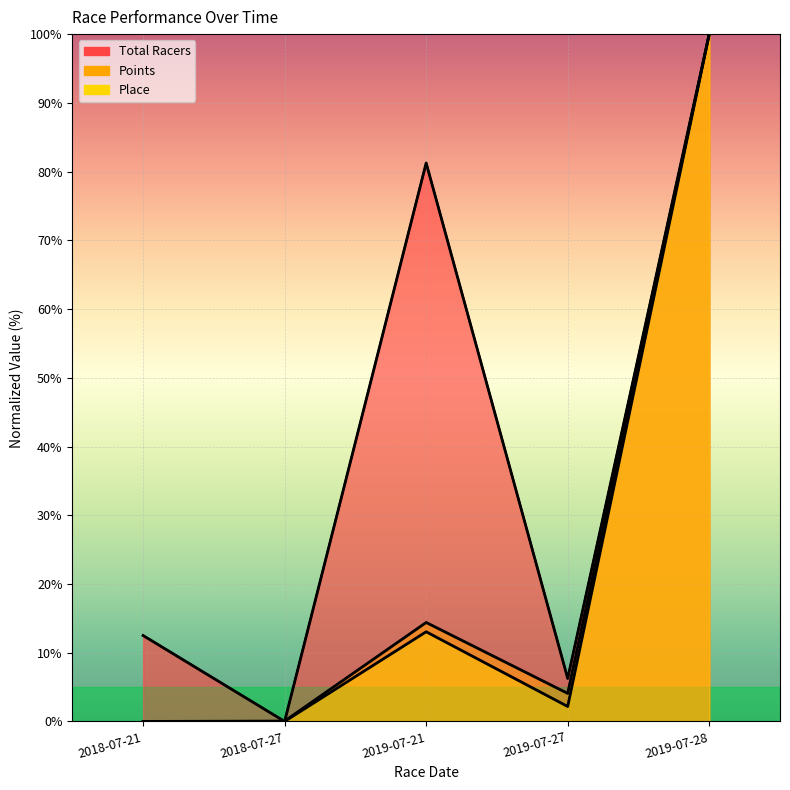

In Points, how many points are higher than both neighbors (excluding endpoints)?

1